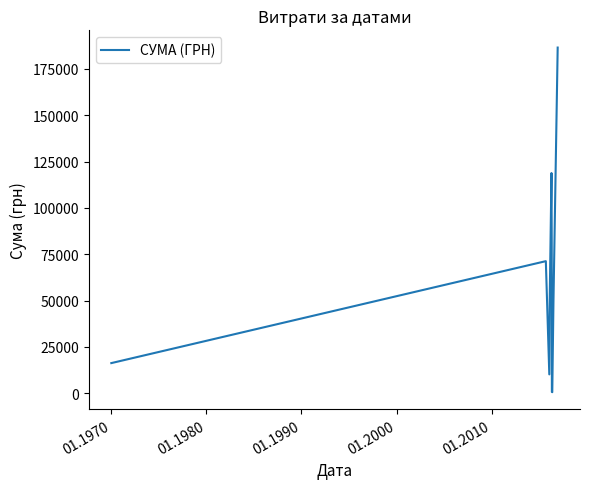

What is the difference between the maximum and minimum values?

186034.7